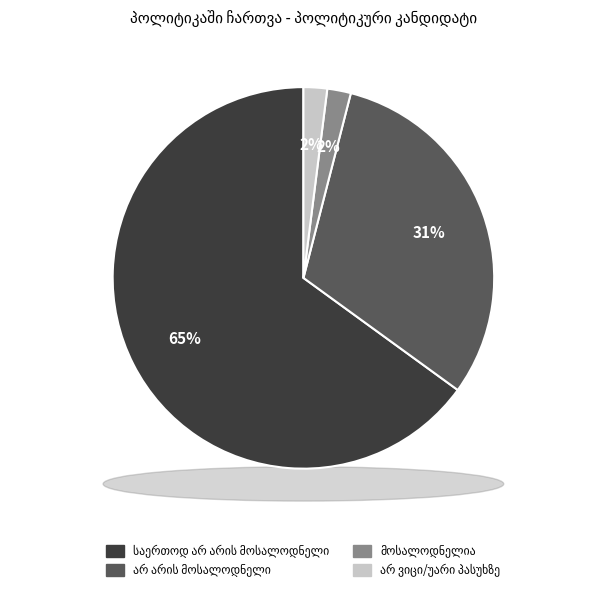

What is the largest slice in the pie chart?

საერთოდ არ არის მოსალოდნელი